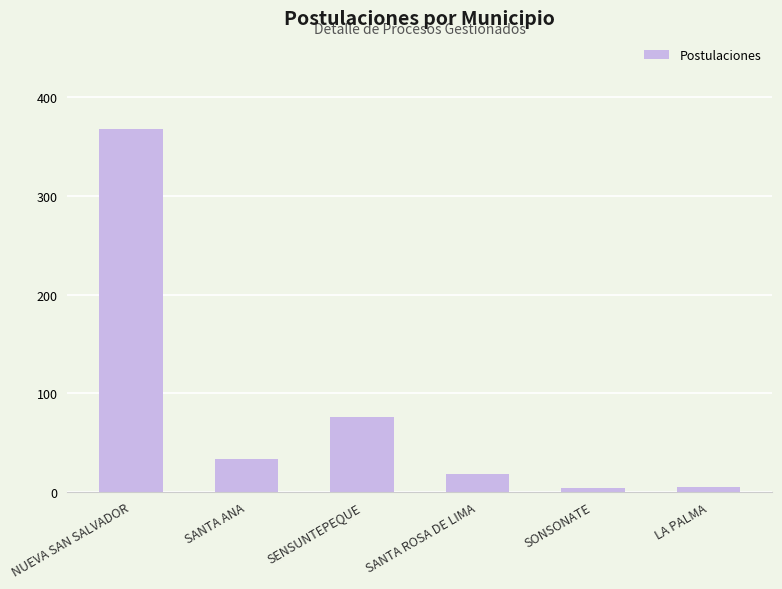

Are the bars horizontal?

No